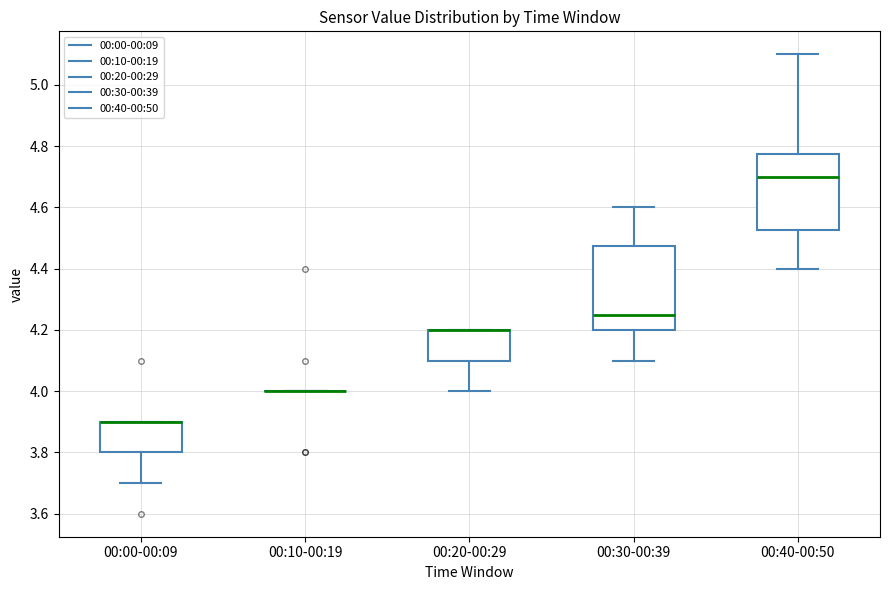

Reading left to right, read every box against the y-axis: the position of its median line, the range the box covers, and the ends of its whiskers. The values are not printed on the chart, so give them approximately, as read against the axis.

00:00-00:09: median 3.90 (drawn on the box's upper edge), box 3.80 to 3.90, whiskers 3.70 to 3.90
00:10-00:19: box collapsed to a line at 4.00, whiskers 4.00 to 4.00
00:20-00:29: median 4.20 (drawn on the box's upper edge), box 4.10 to 4.20, whiskers 4.00 to 4.20
00:30-00:39: median 4.26, box 4.20 to 4.48, whiskers 4.10 to 4.60
00:40-00:50: median 4.70, box 4.52 to 4.78, whiskers 4.40 to 5.10